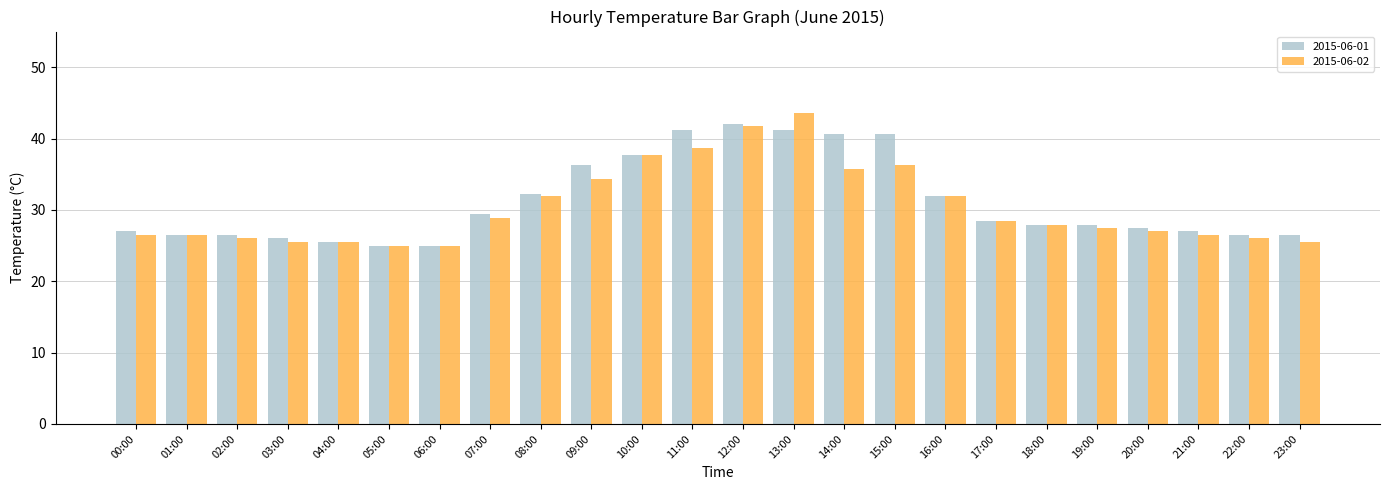

Is the value of 2015-06-01 at 18:00 greater than the value of 2015-06-02 at 20:00?

Yes